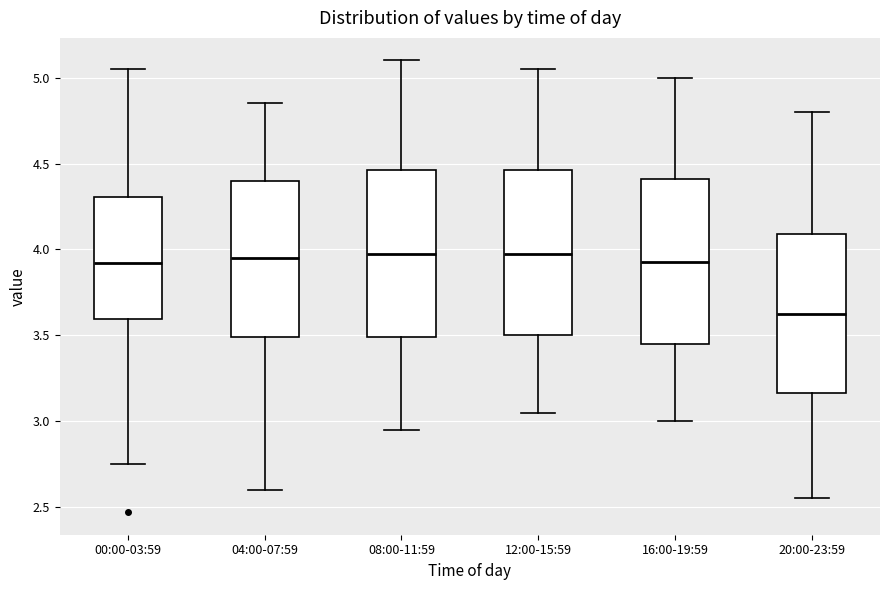

Reading left to right, read every box against the y-axis: the position of its median line, the range the box covers, and the ends of its whiskers. The values are not printed on the chart, so give them approximately, as read against the axis.

00:00-03:59: median 3.90, box 3.60 to 4.30, whiskers 2.75 to 5.05
04:00-07:59: median 3.95, box 3.50 to 4.40, whiskers 2.60 to 4.85
08:00-11:59: median 4.00, box 3.50 to 4.45, whiskers 2.95 to 5.10
12:00-15:59: median 4.00, box 3.50 to 4.45, whiskers 3.05 to 5.05
16:00-19:59: median 3.95, box 3.45 to 4.40, whiskers 3.00 to 5.00
20:00-23:59: median 3.65, box 3.15 to 4.10, whiskers 2.55 to 4.80